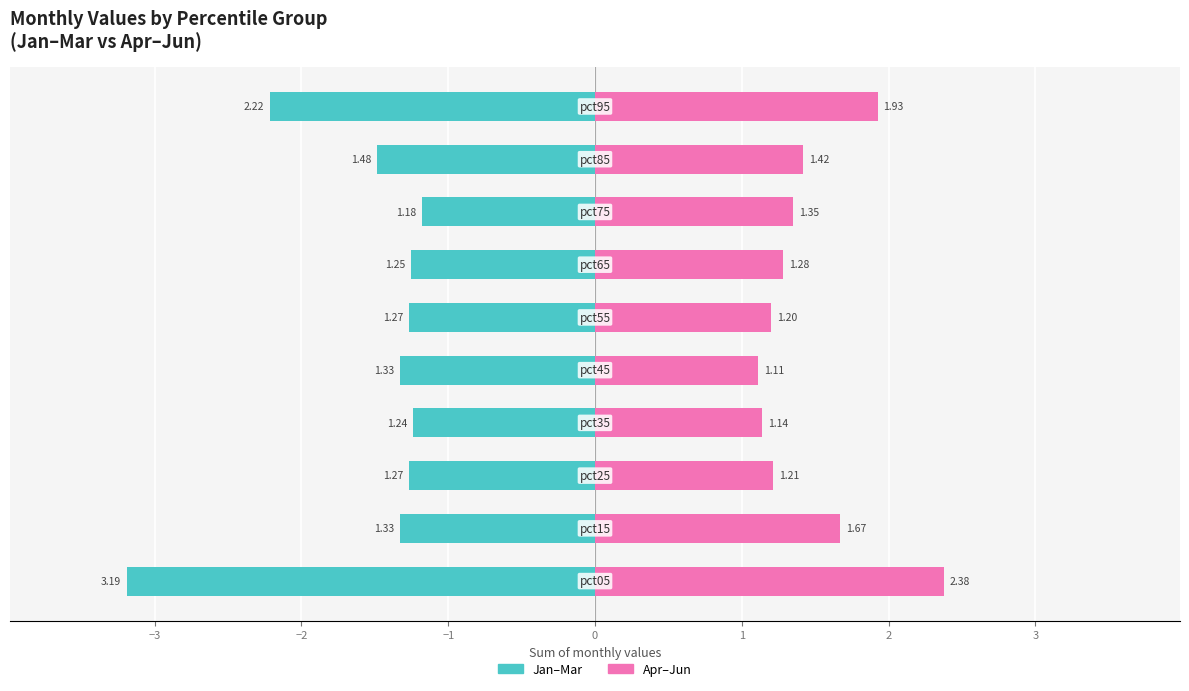

Is it true that Apr–Jun equals 1.2 at 1?

True